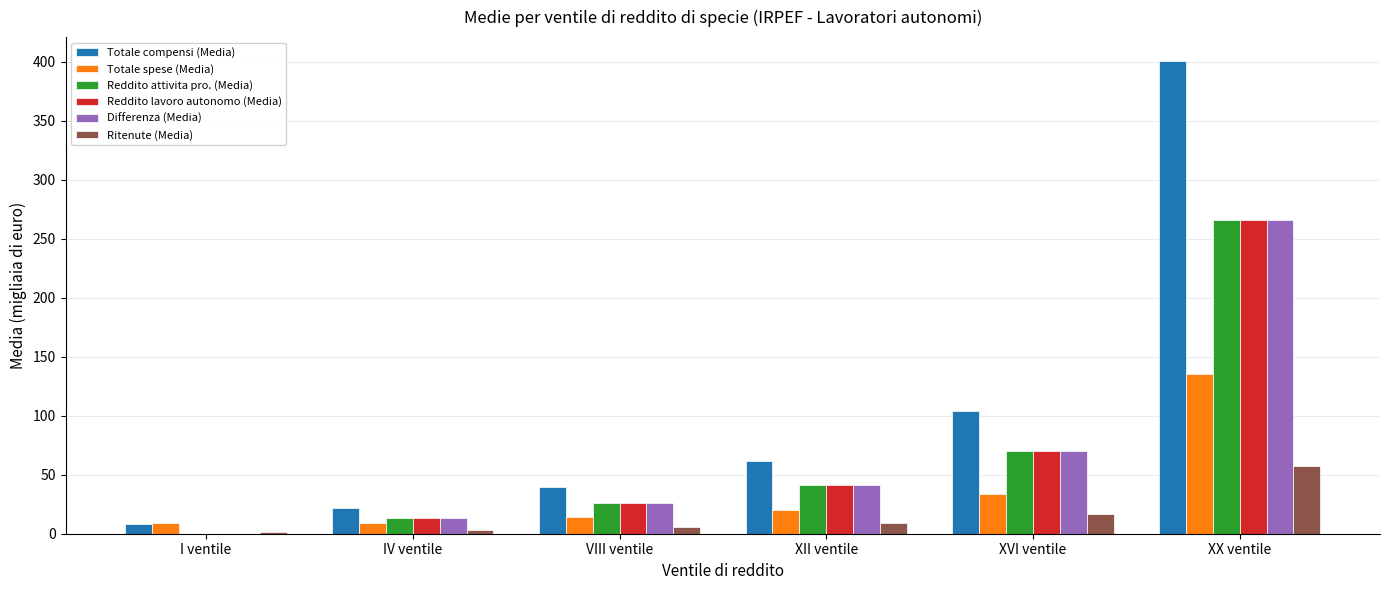

Does the chart contain stacked bars?

No